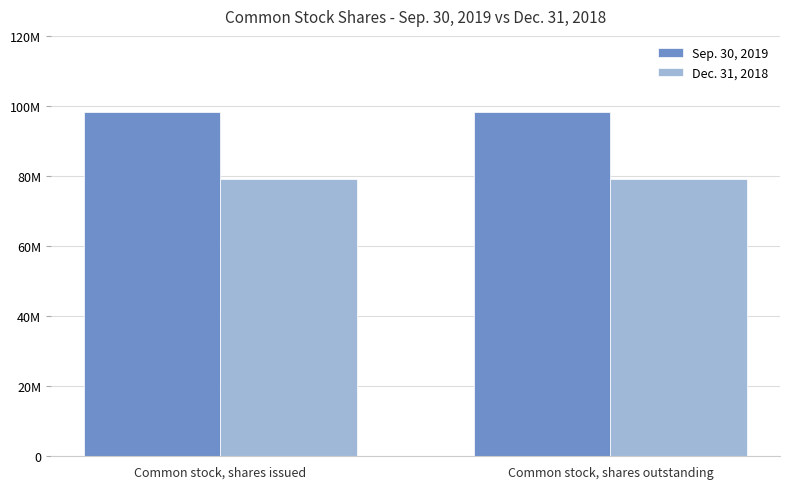

The Sep. 30, 2019 series shows 140040097 at Common stock, shares issued. True or false?

False